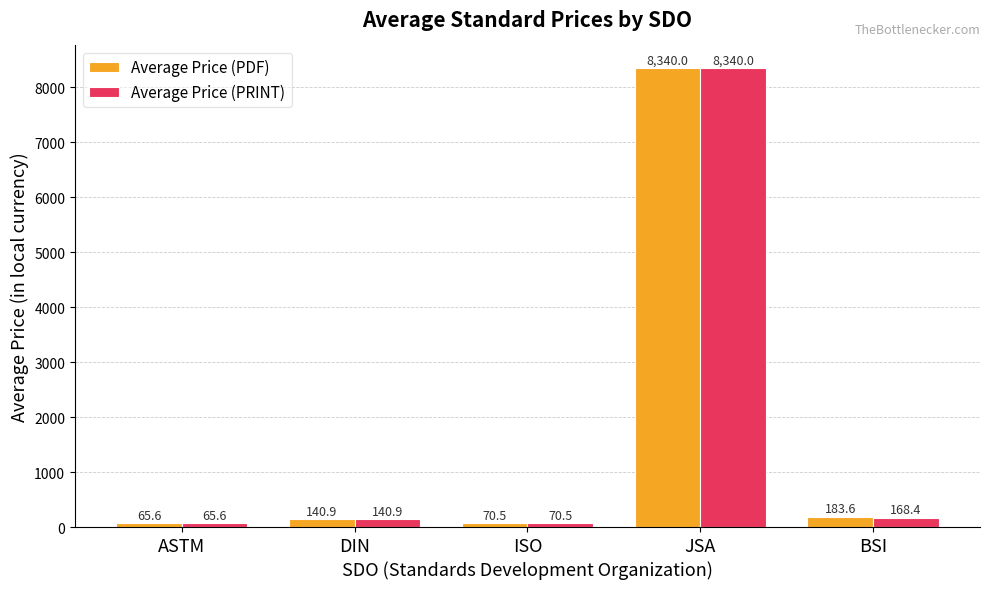

What is the value of the Average Price (PRINT) bar at the 4th from the left?

8340.0